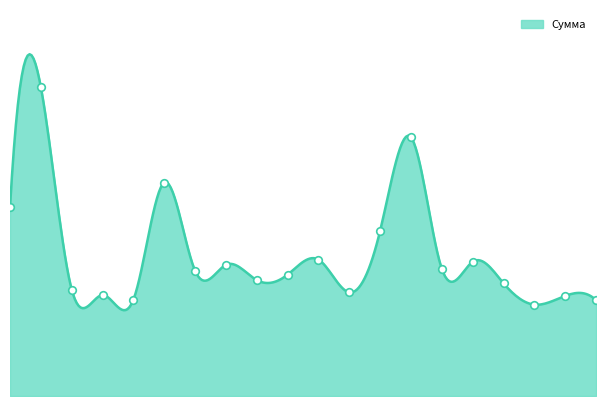

Between 12 and 13, which is larger?

13